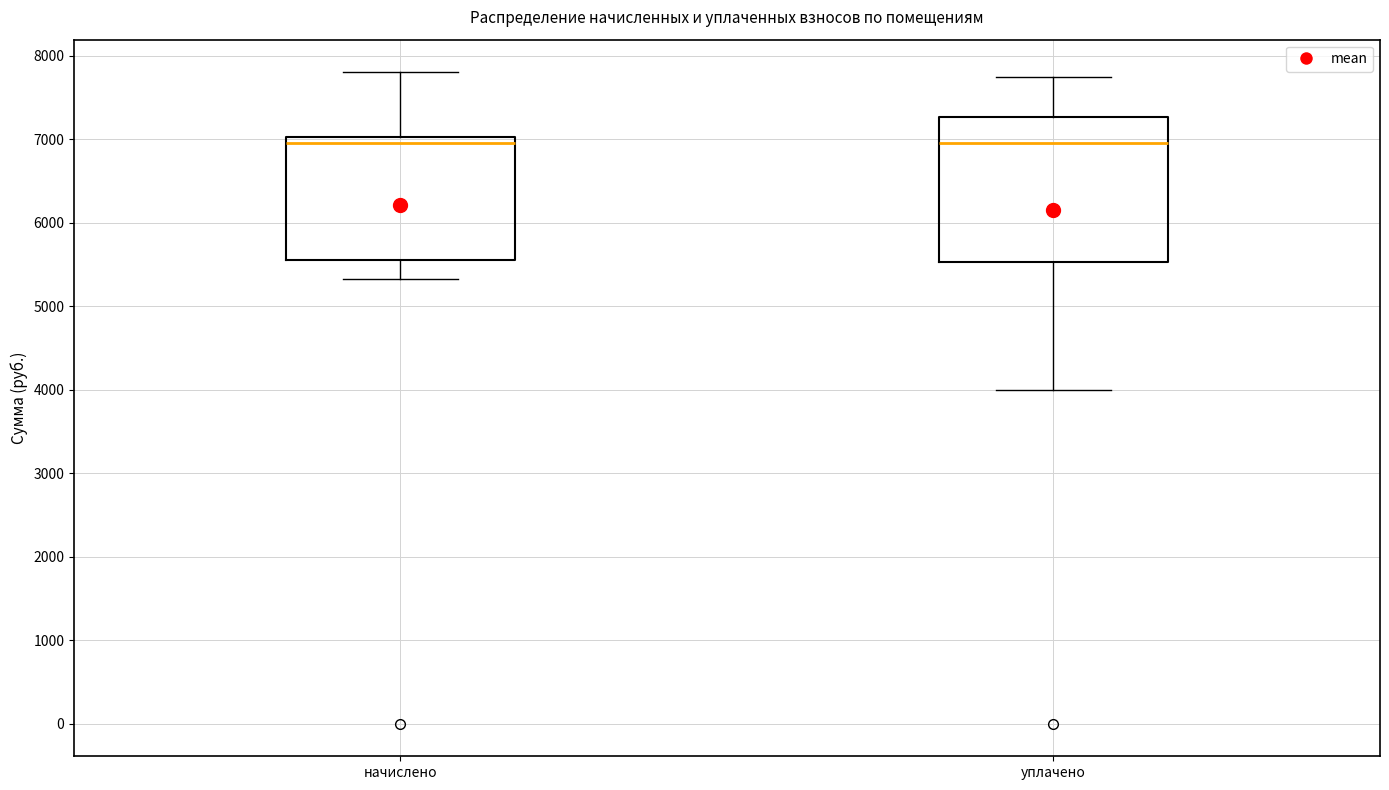

Which box is the tallest, from its lower edge to its upper edge?

уплачено